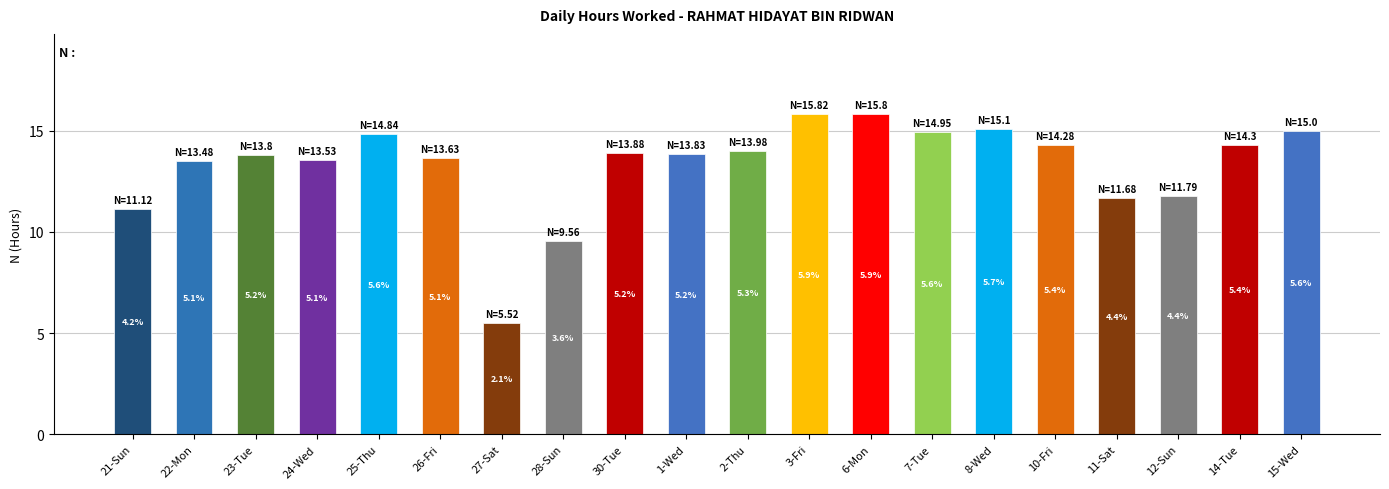

How many bars are there in total?

20